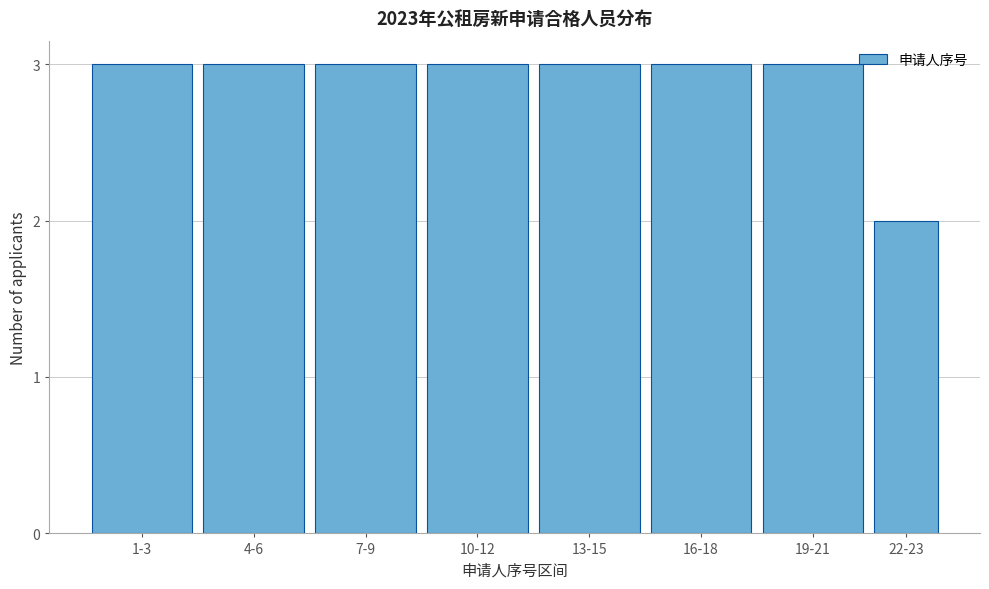

Reading right to left, what are all the values shown in this chart?

22-23=2	19-21=3	16-18=3	13-15=3	10-12=3	7-9=3	4-6=3	1-3=3